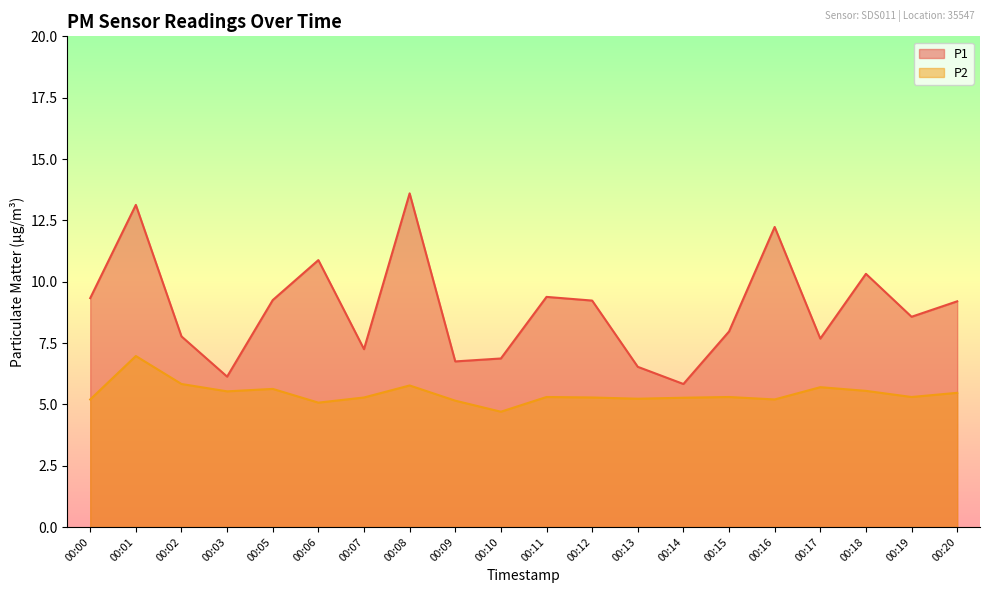

Which series has the largest total across all categories?

P1